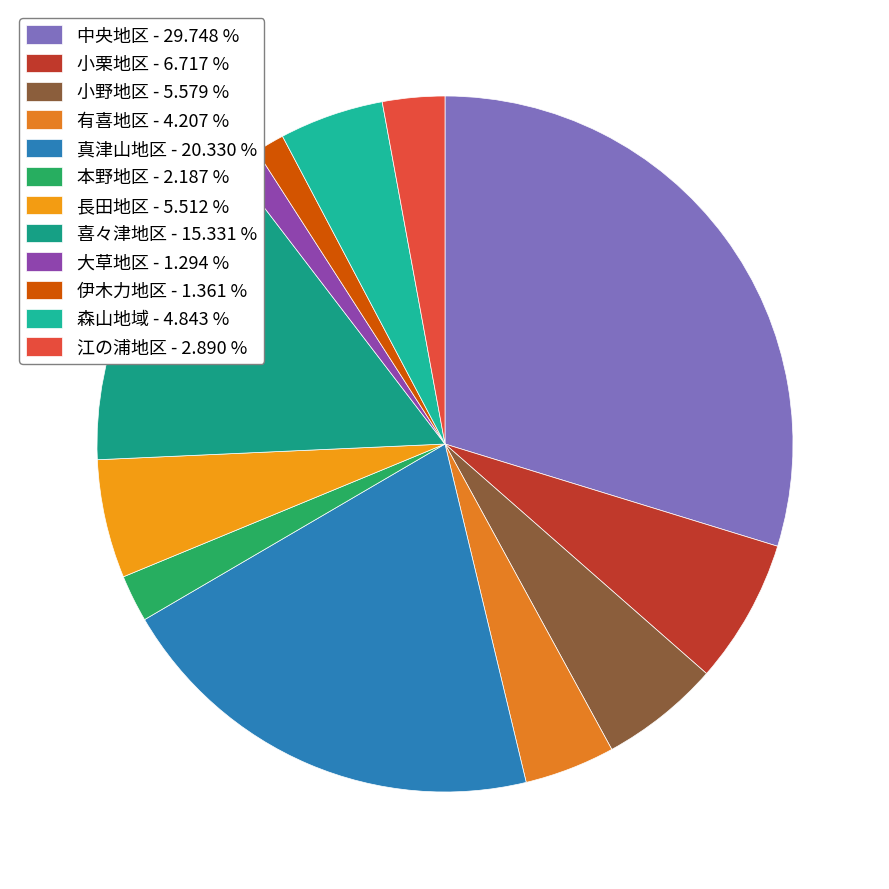

Is the sum of 喜々津地区 and 伊木力地区 greater than half?

No